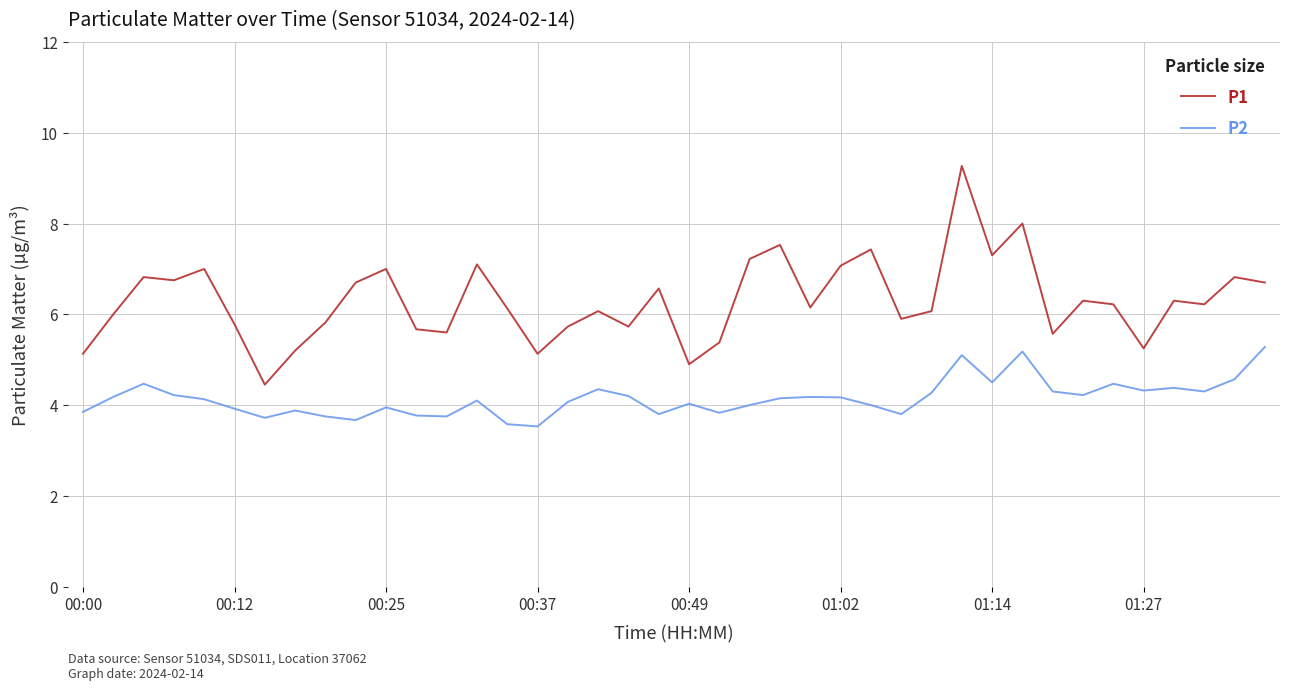

What is the lowest value of the P1 series?

4.5